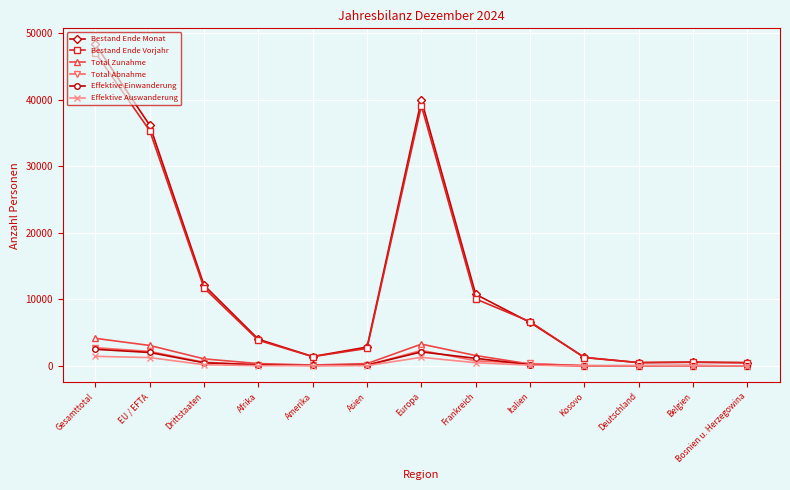

How many lines are shown in the chart?

6